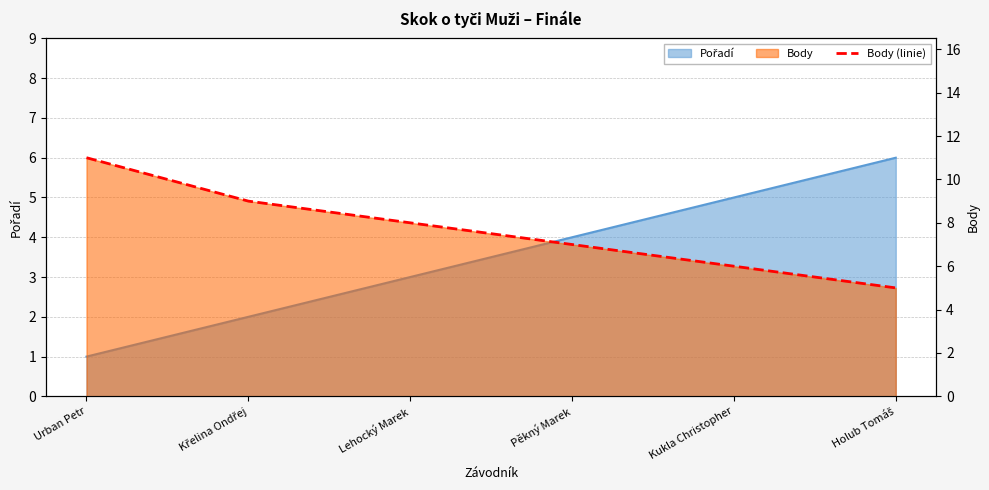

Is it true that the value at Holub Tomáš is 5?

True